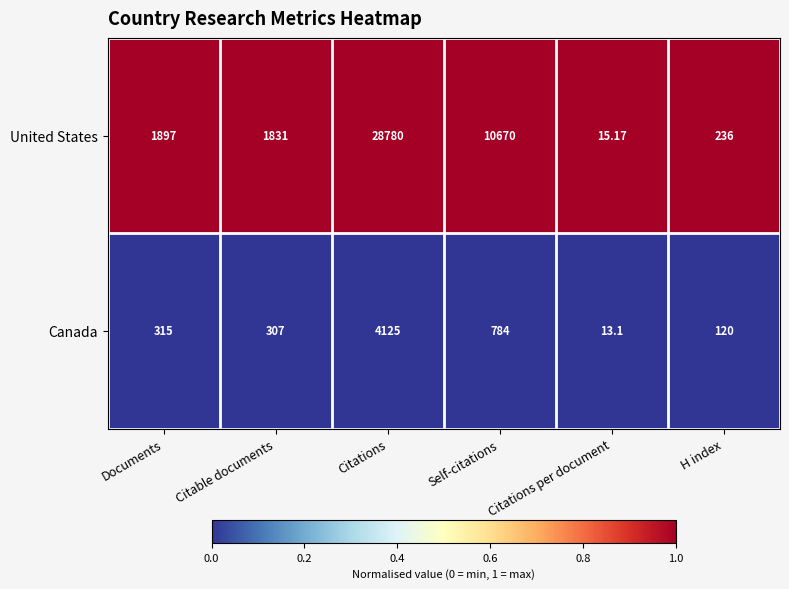

List the labels in order of United States value, smallest first.

Citations per document, H index, Citable documents, Documents, Self-citations, Citations